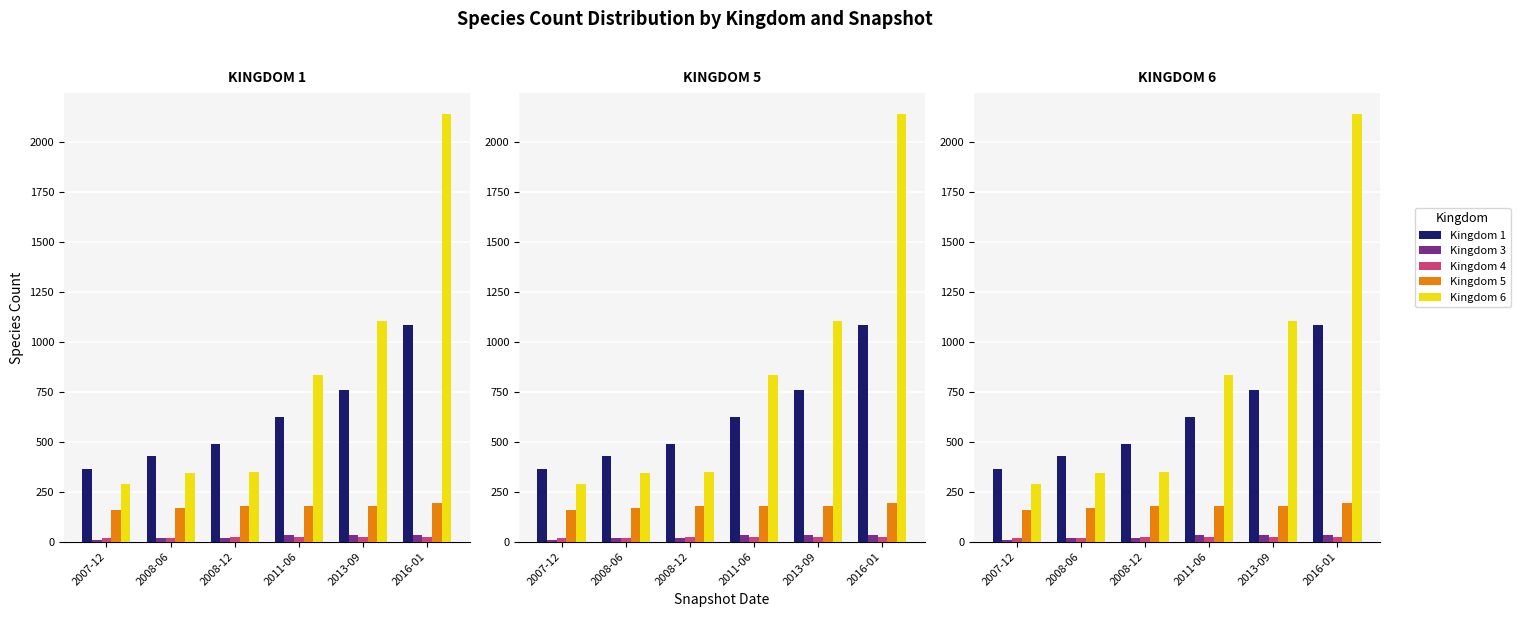

Between 2013-09 and 2016-01, which is larger?

2016-01